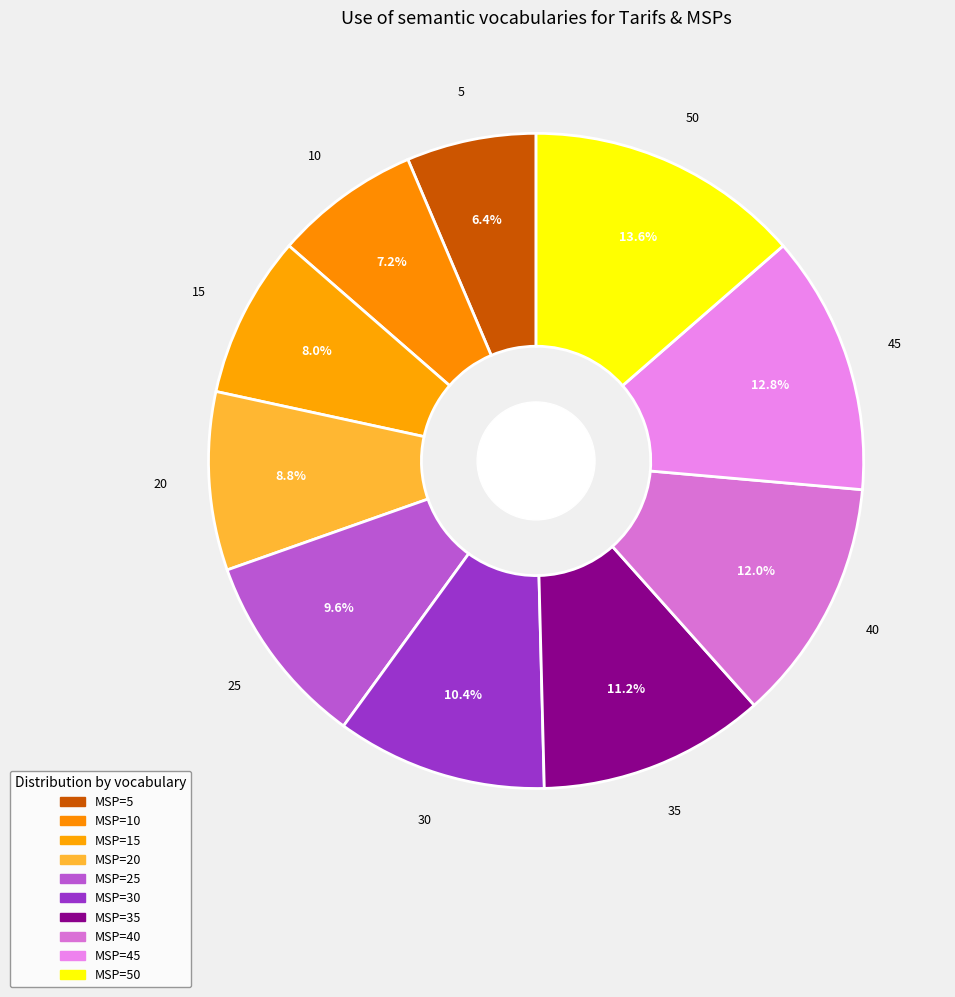

Which category has the smallest portion of the pie?

5